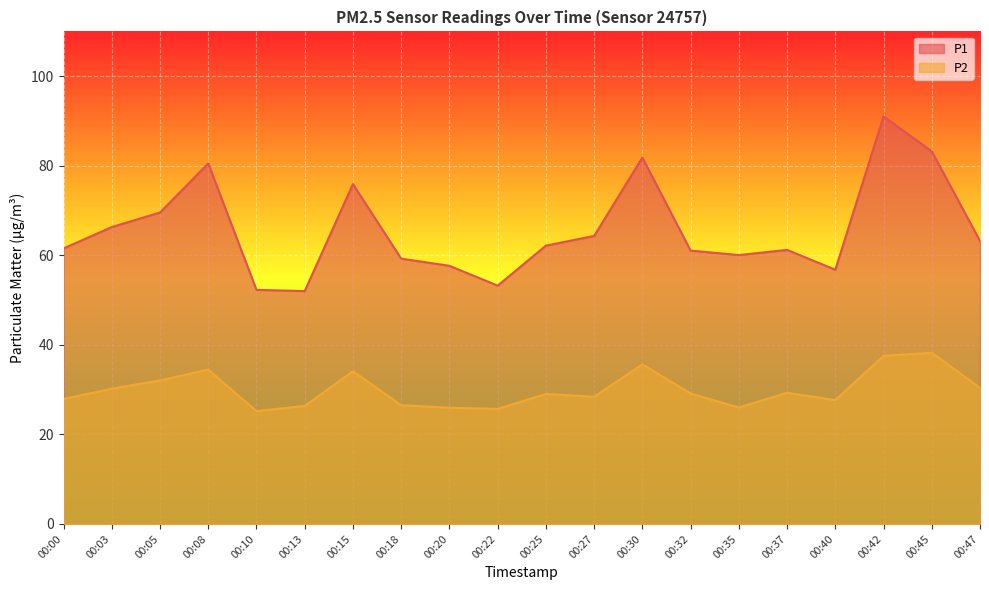

What is the total value across all series at 00:10?

77.5